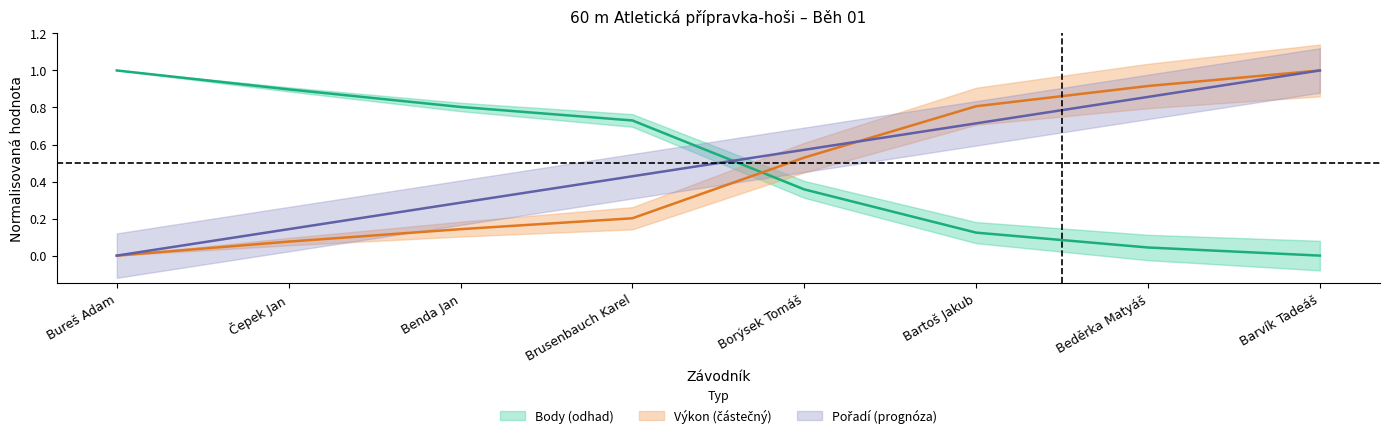

What is the difference between the highest and lowest values at Bureš Adam?

1.0